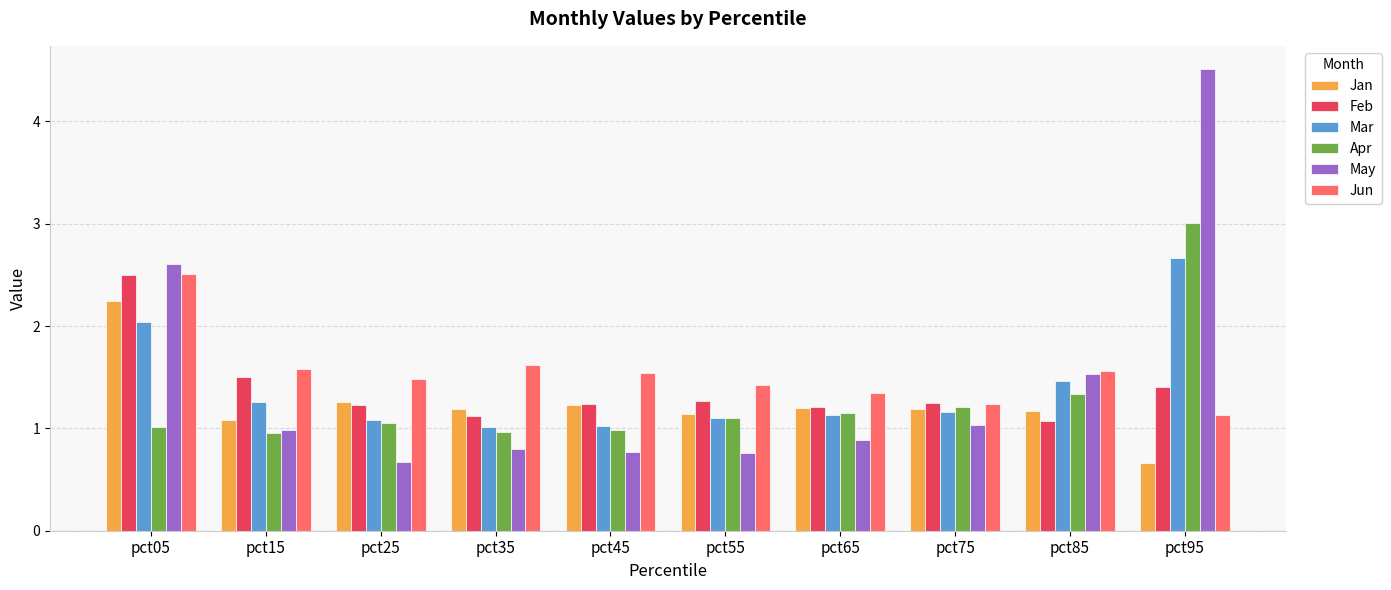

Is it true that Apr equals 1.4 at pct45?

False